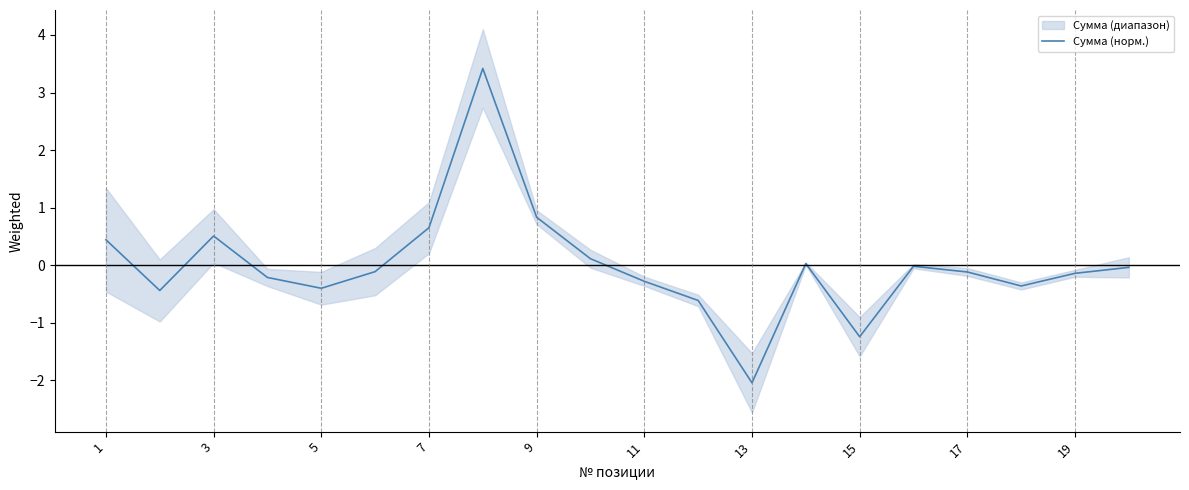

What is the maximum value shown in the chart?

3.4